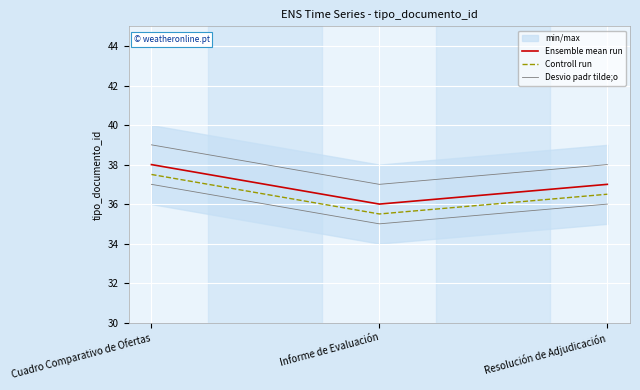

What is the difference between the Ensemble mean run values at Cuadro Comparativo de Ofertas and Informe de Evaluación?

2.0